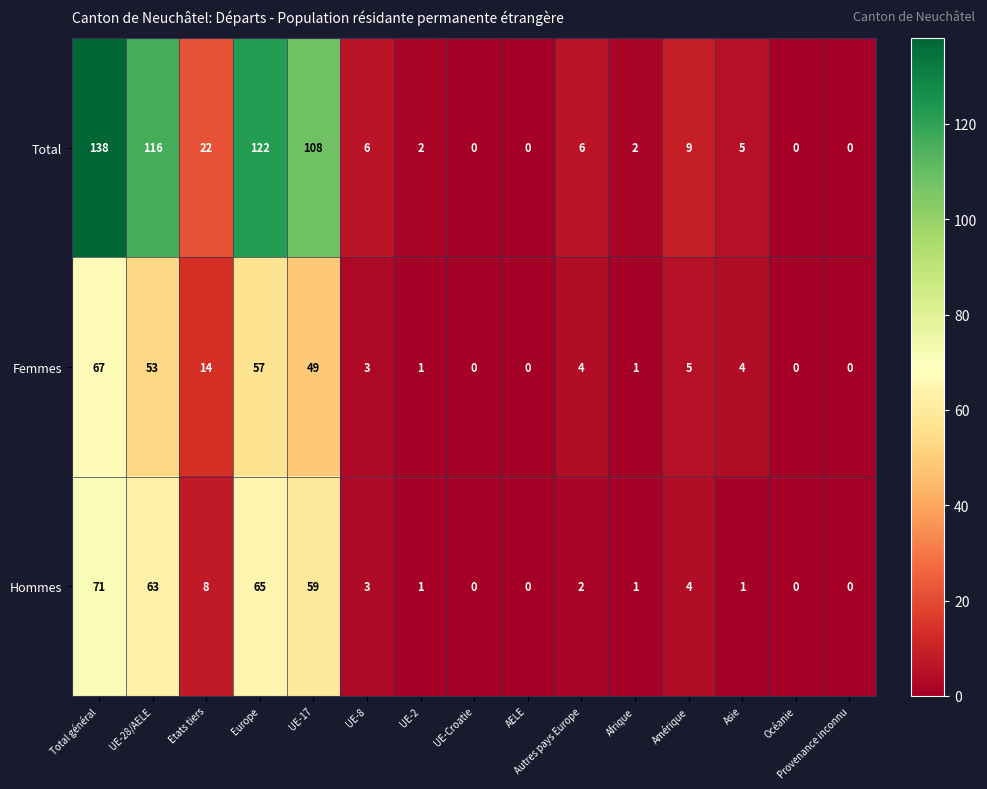

What is the difference between the maximum and minimum values in the Hommes series?

71